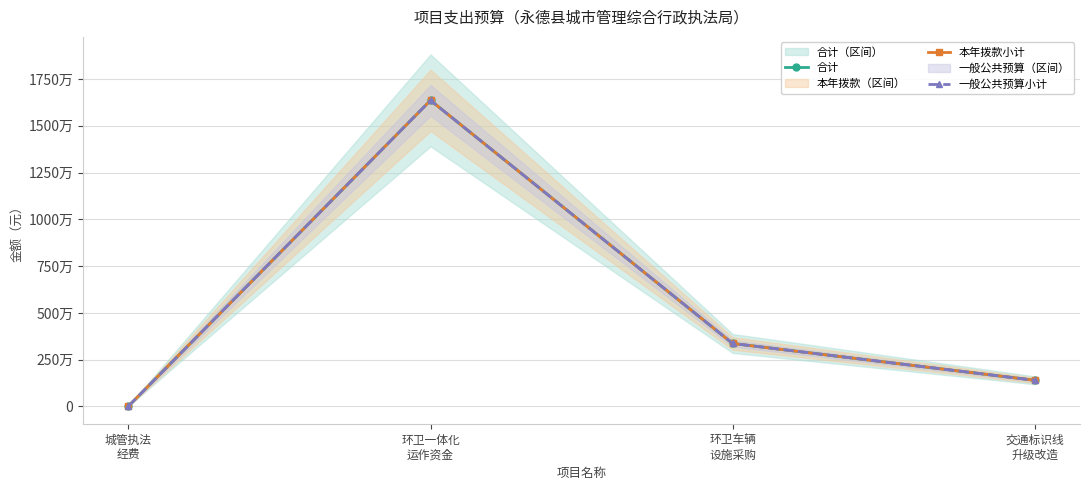

True or false: 一般公共预算小计 has more than 2 interior local peaks.

False